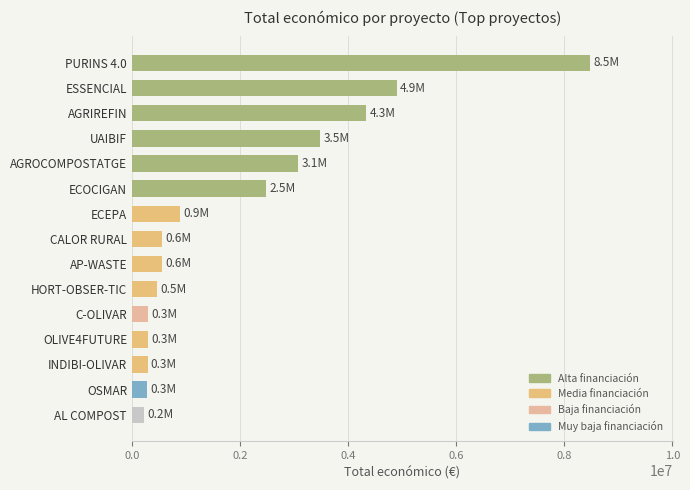

The chart shows a value of 299900 at C-OLIVAR. True or false?

True